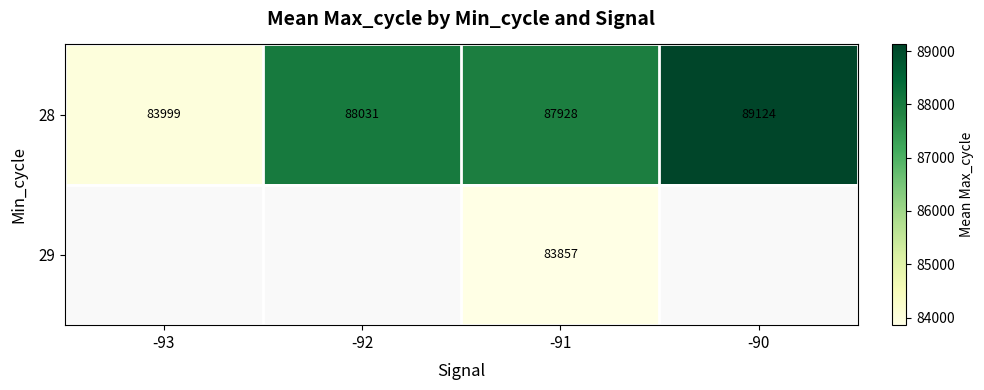

At which label does 28 reach its peak?

-90